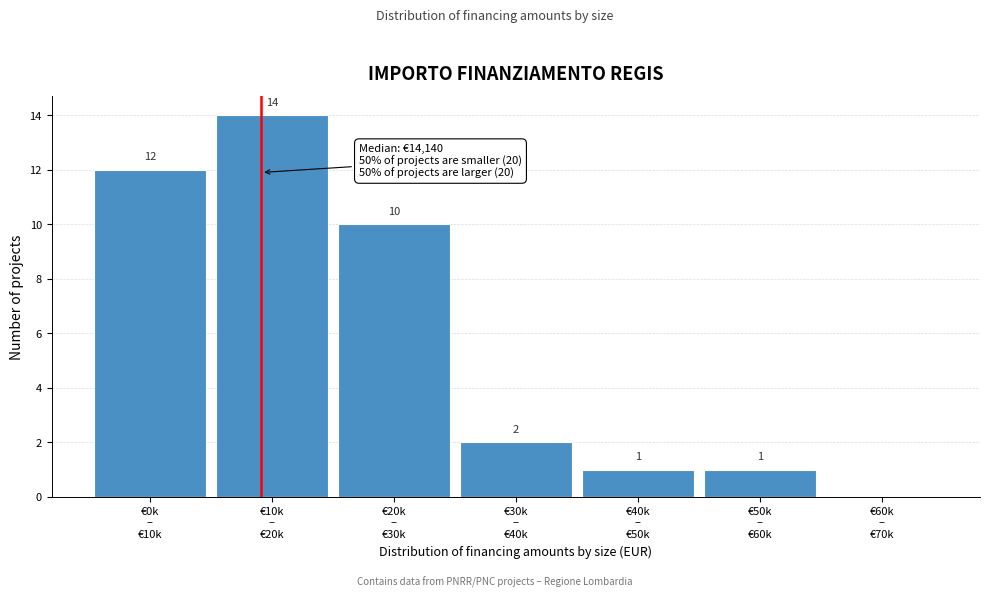

What is the maximum value shown in the chart?

14